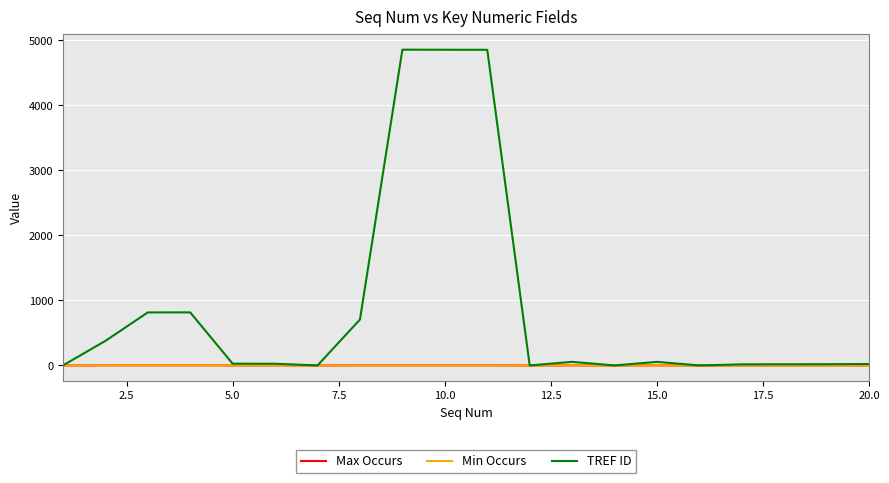

Which series has the widest spread of values?

TREF ID